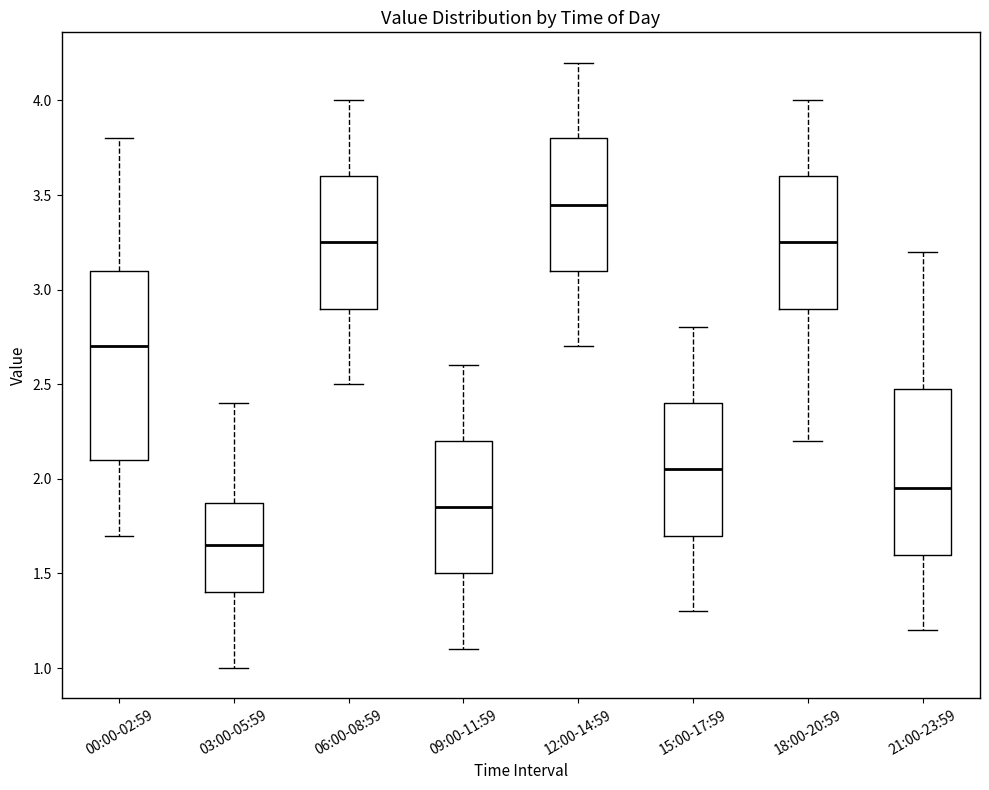

Which box's median line is the highest?

12:00-14:59